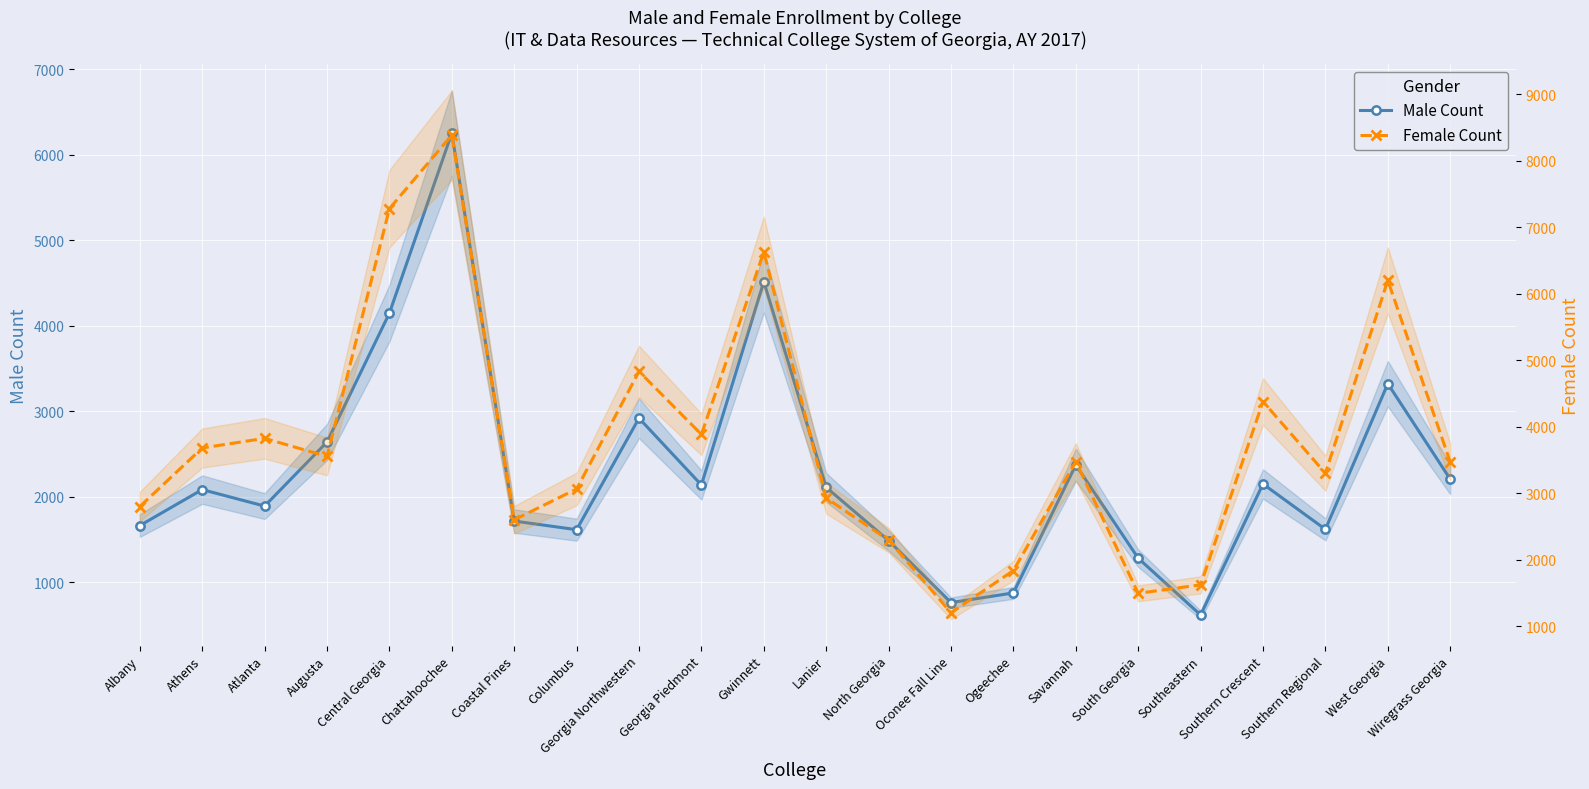

True or false: Male Count has a value of 1714 at Coastal Pines.

True